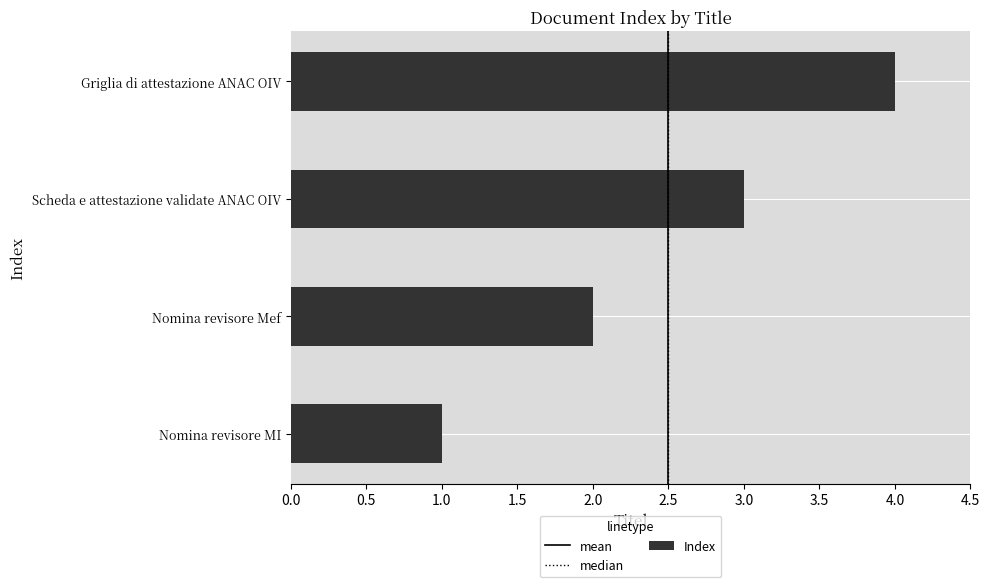

What is the sum of all values?

10